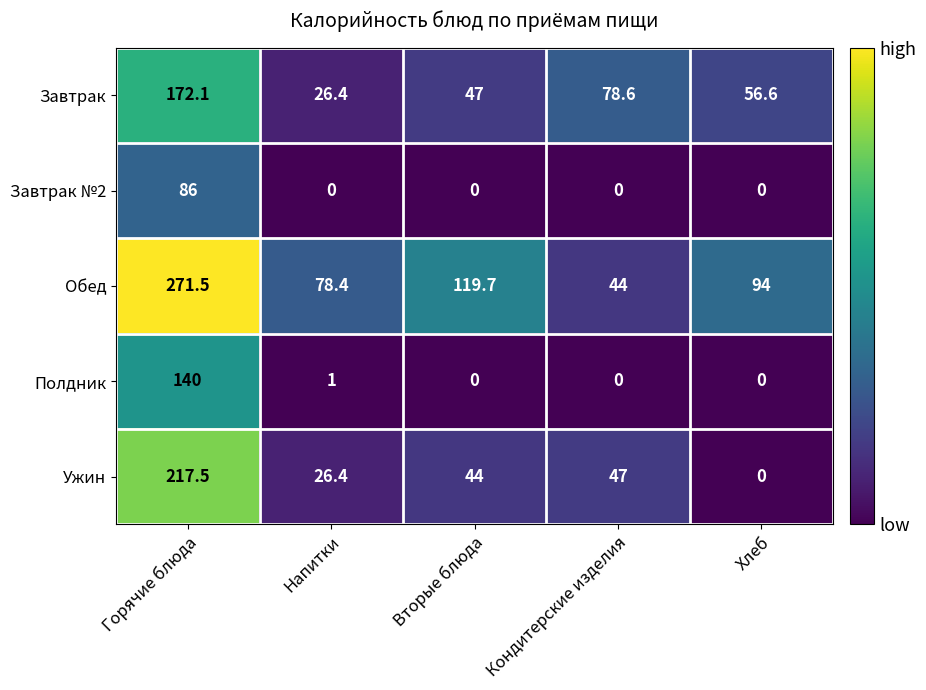

Which series has the largest range (max minus min)?

Обед